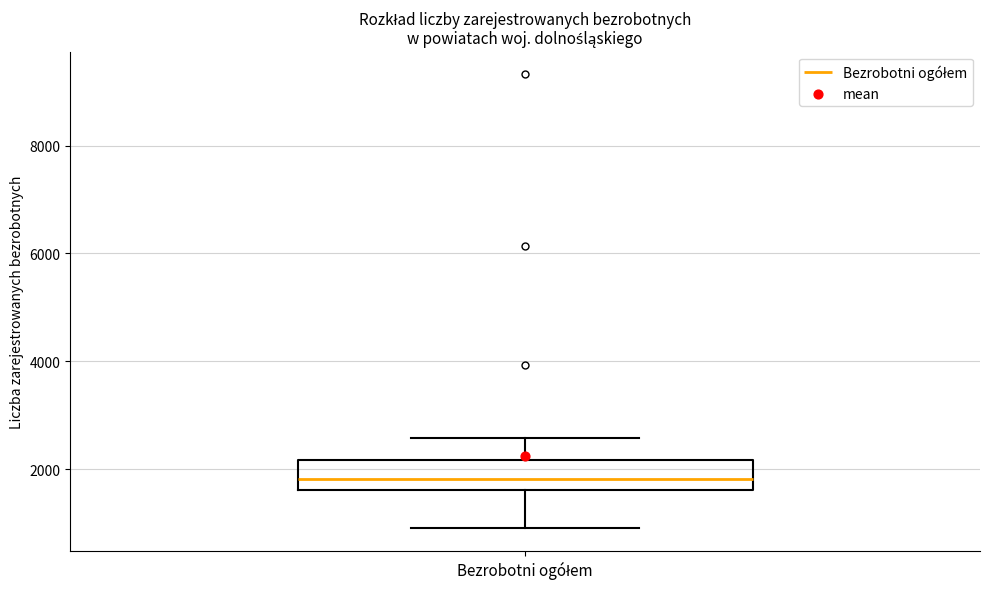

Where is the lower edge of the box for Bezrobotni ogółem on the y-axis? The values are not printed on the chart, so give them approximately, as read against the axis.

1600